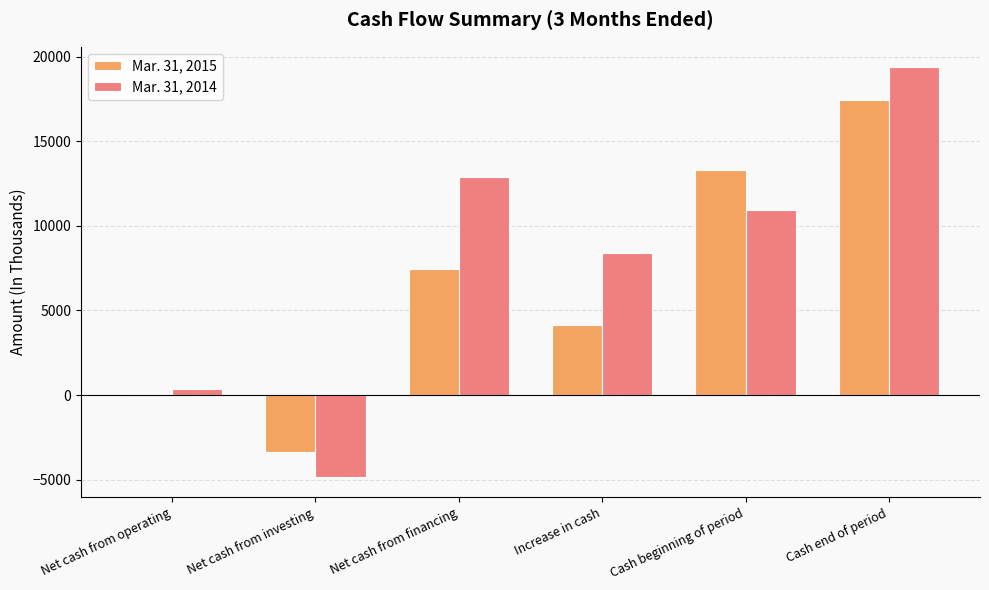

Which category has the highest value across all series?

Cash end of period